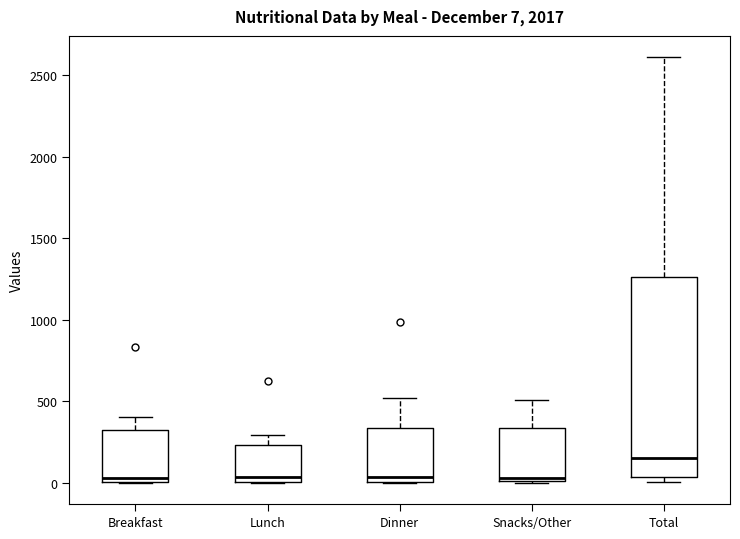

Which box has the highest median line?

Total